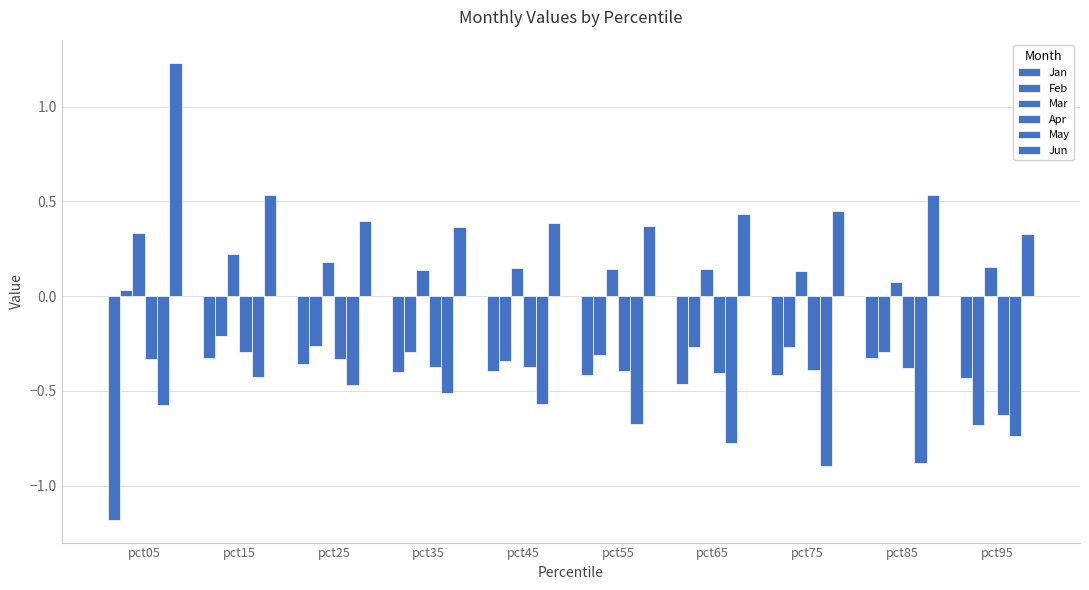

Rank the series by their maximum value, from lowest to highest.

May, Jan, Apr, Feb, Mar, Jun